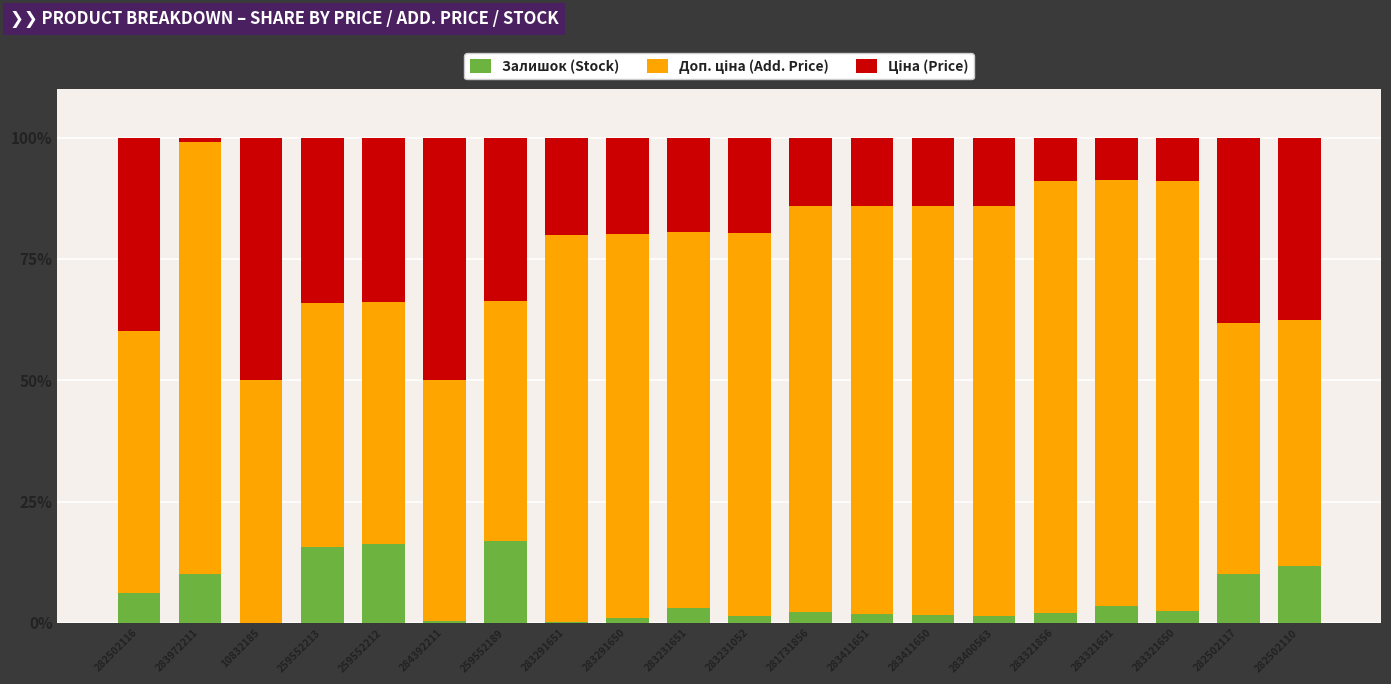

The Залишок (Stock) series shows 2.1 at 283321856. True or false?

True